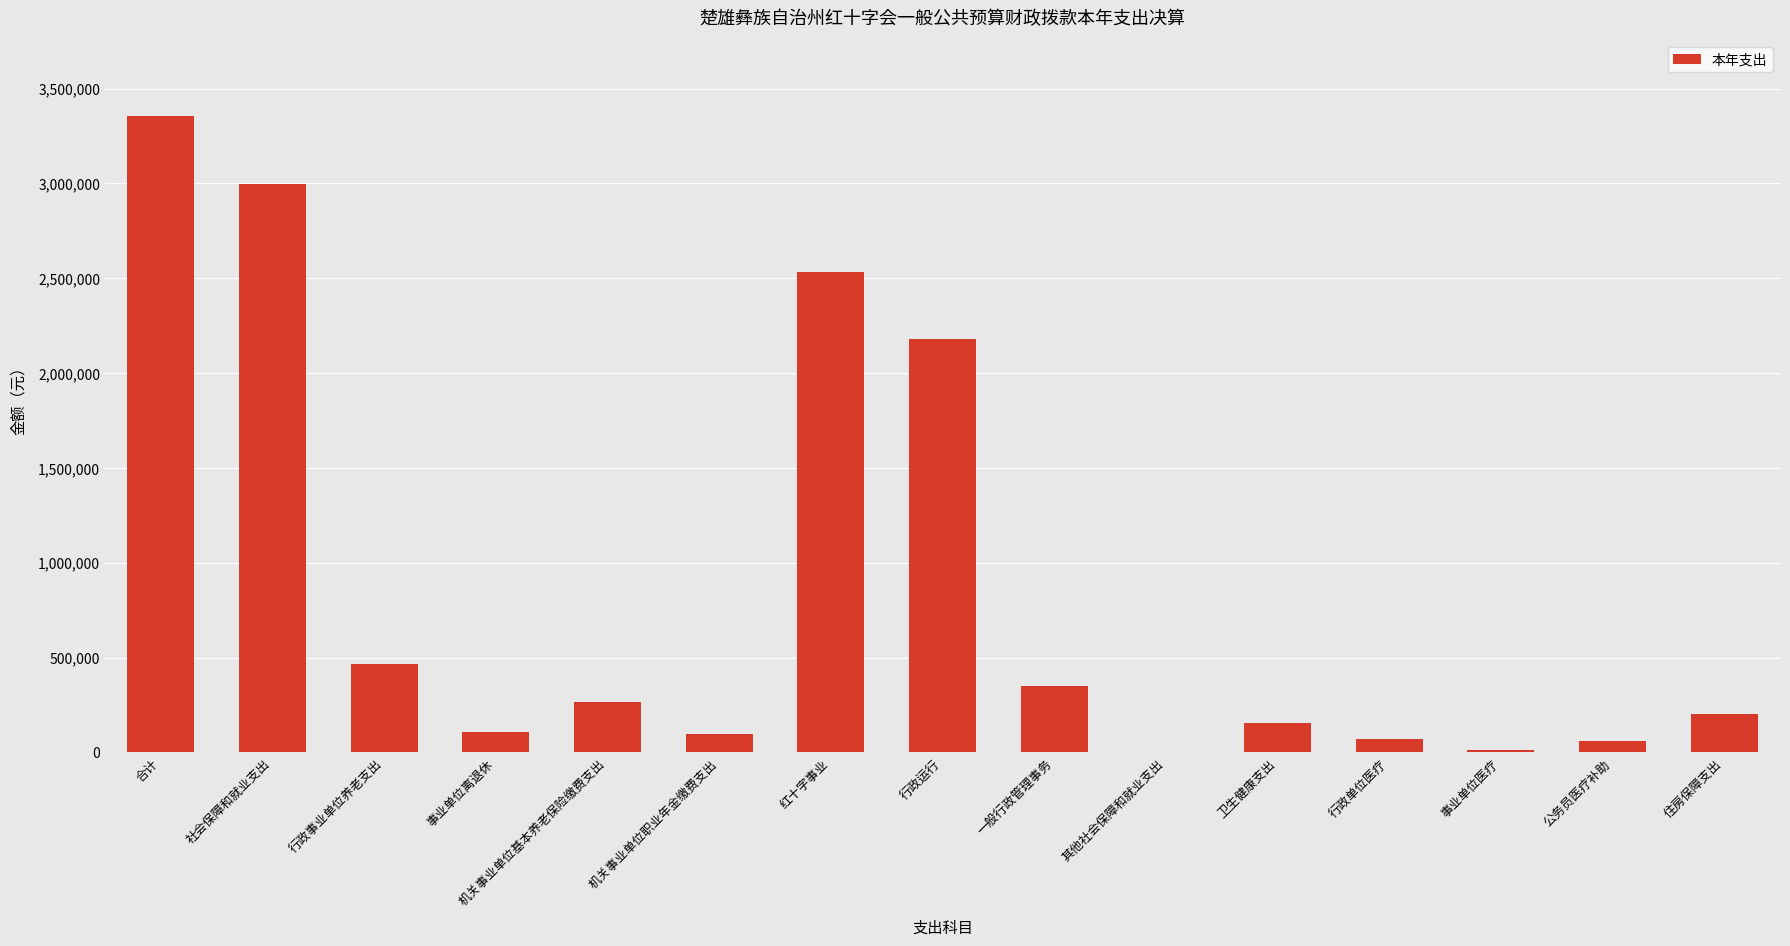

What value does the data have at 机关事业单位职业年金缴费支出?

95288.7